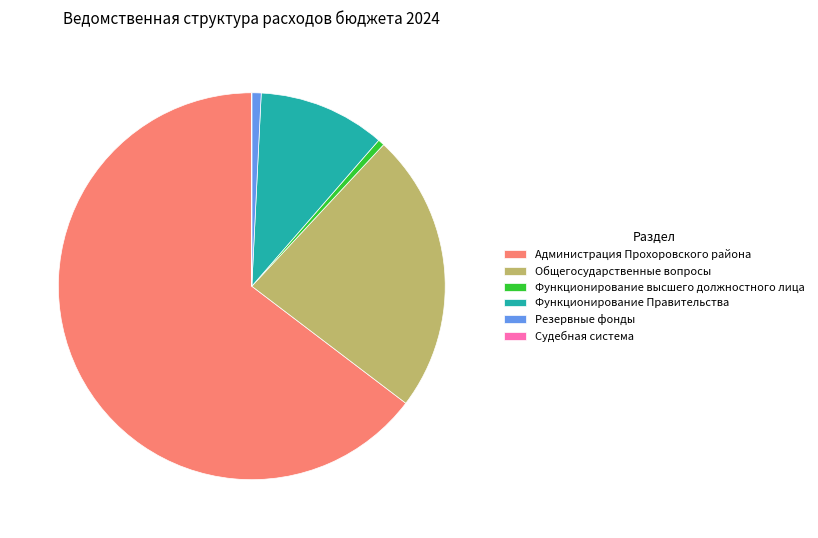

What is the ratio of the value at Функционирование Правительства to the value at Общегосударственные вопросы?

0.5